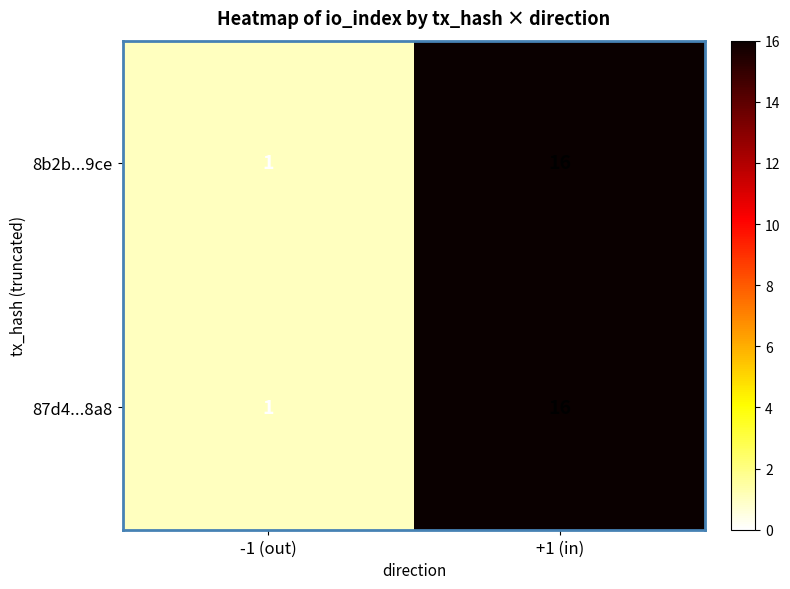

Which label corresponds to the largest value in the chart?

+1 (in)